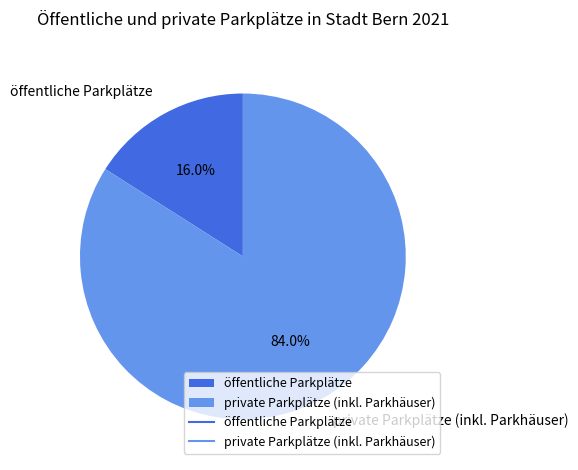

To the nearest percent, what is the average slice percentage?

50%